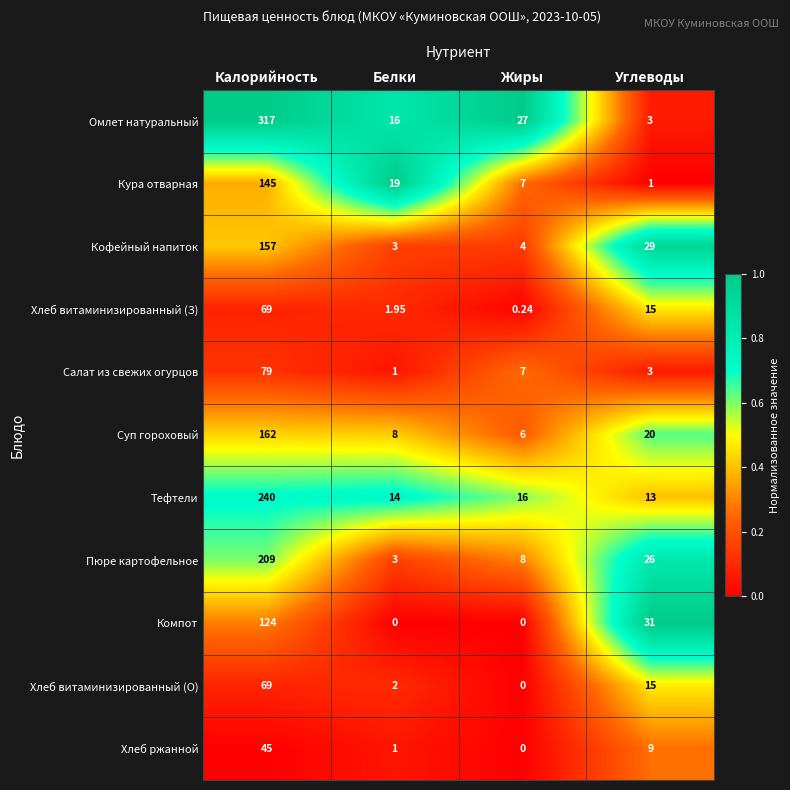

Which category has the highest value in the Хлеб витаминизированный (О) series?

Калорийность